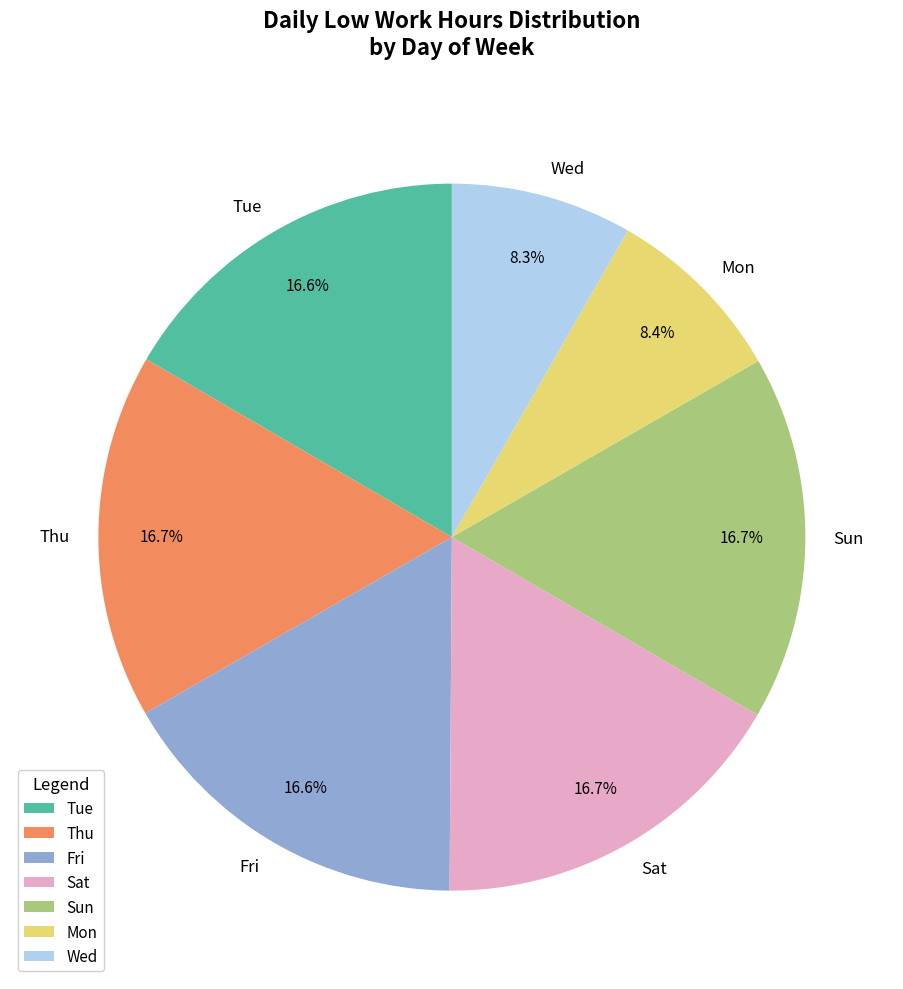

Does any single category account for the majority?

No